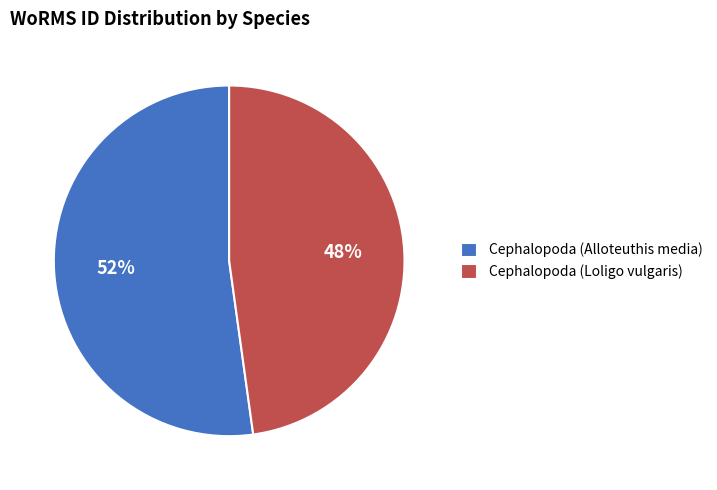

Does Cephalopoda (Alloteuthis media) account for over 50% of the chart?

Yes